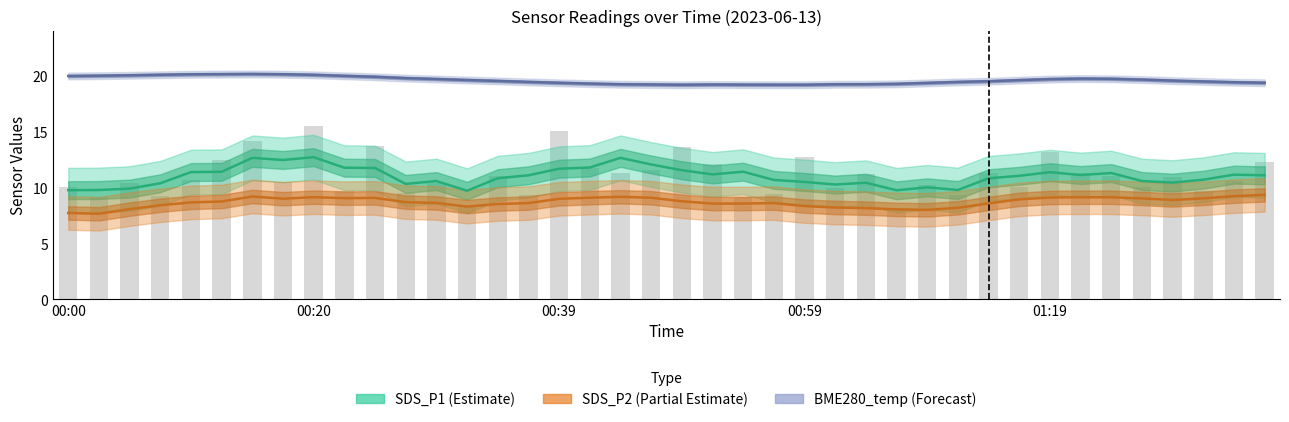

At which label does BME280_temperature reach its peak?

00:15